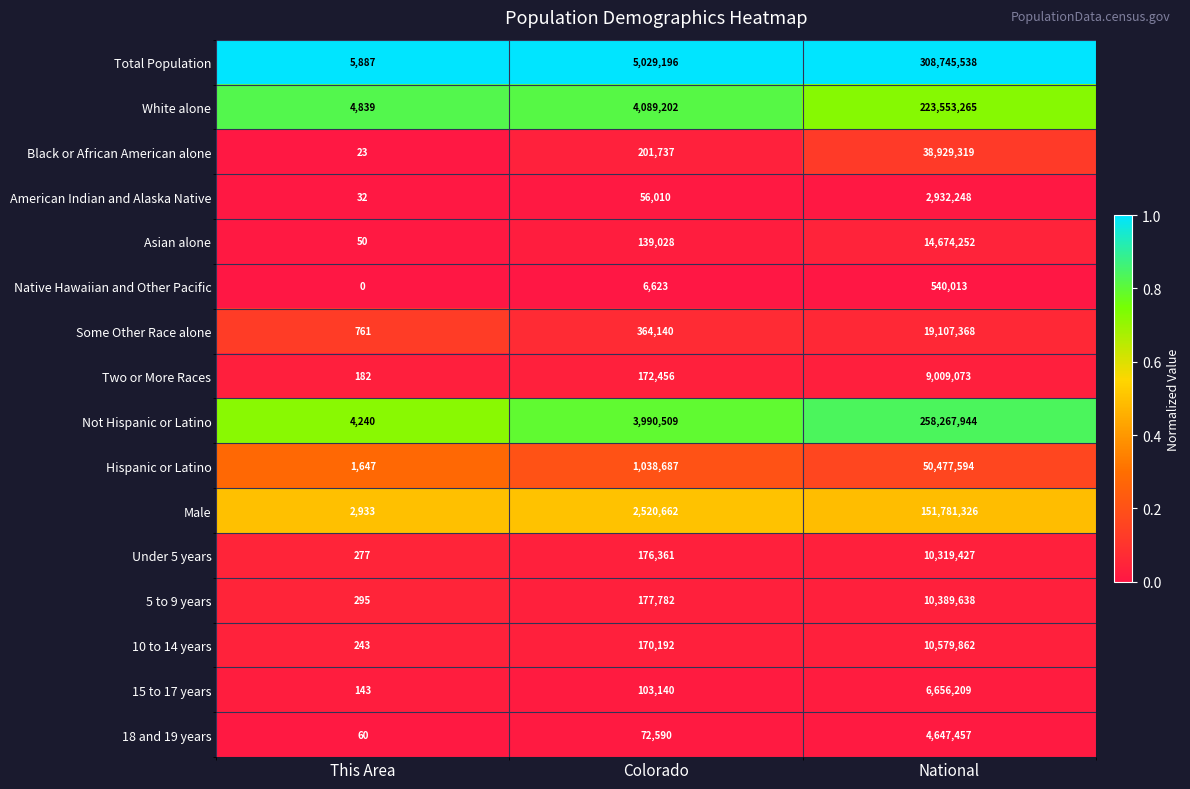

Which series has the largest total across all categories?

Total Population